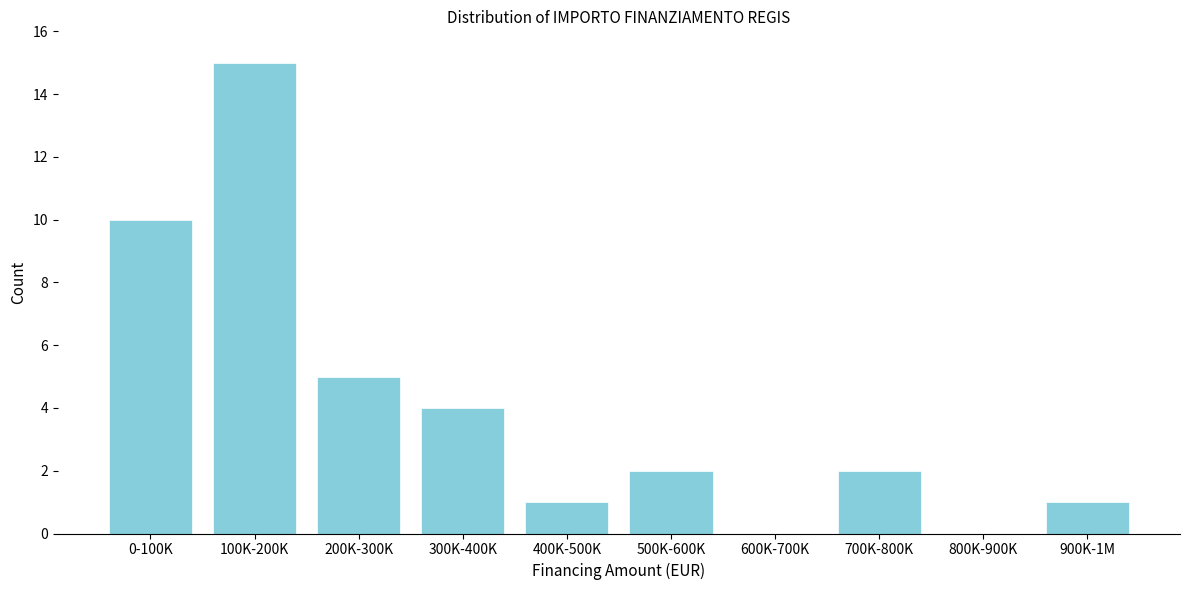

Reading left to right, transcribe all the data shown in this chart.

0-100K=10	100K-200K=15	200K-300K=5	300K-400K=4	400K-500K=1	500K-600K=2	600K-700K=0	700K-800K=2	800K-900K=0	900K-1M=1